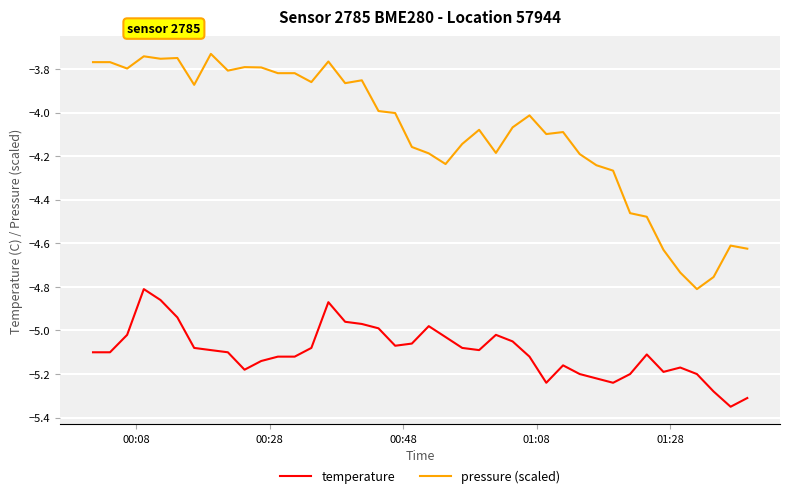

Which series has the largest total across all categories?

pressure (scaled)